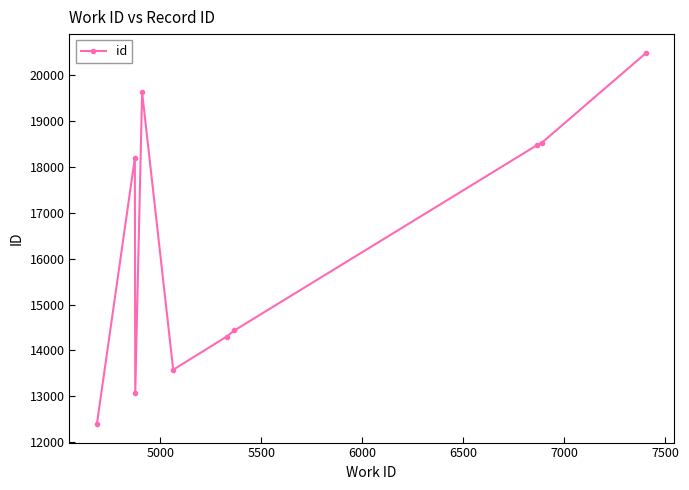

True or false: there are more than 1 points higher than both neighbors.

True